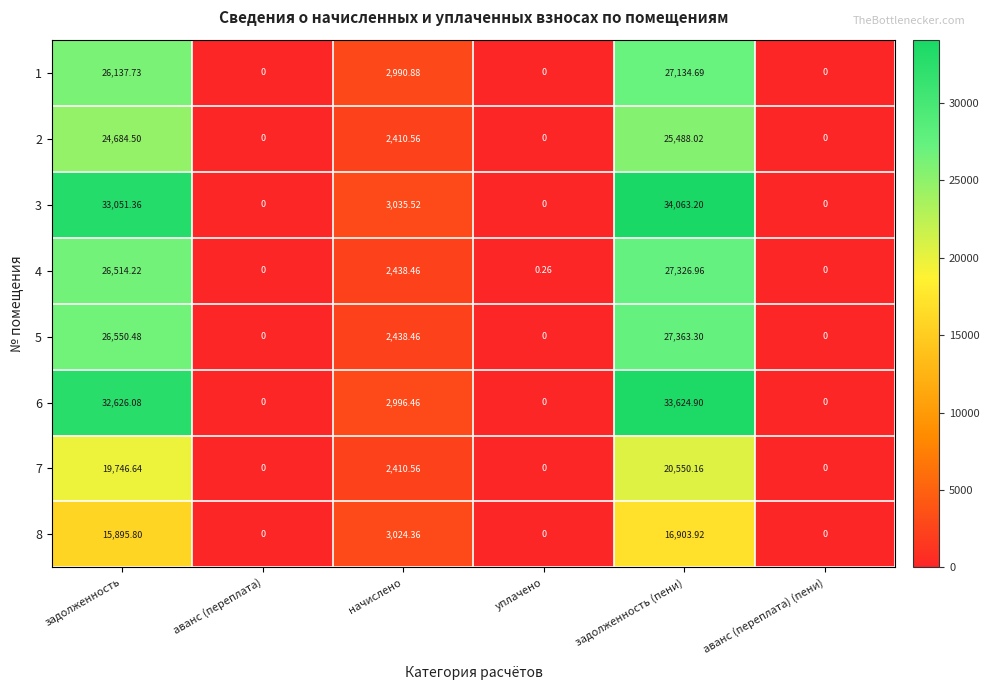

At which category is the sum across all series the highest?

задолженность (пени)